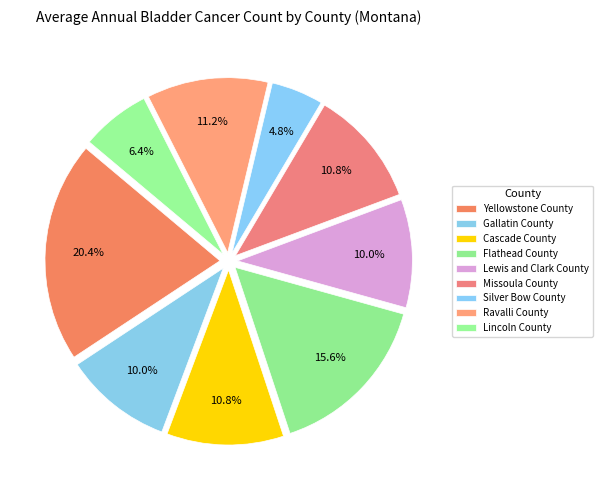

What is the total percentage of Lewis and Clark County and Cascade County?

20.8%